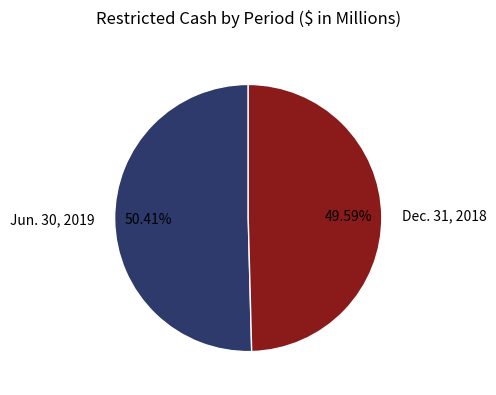

To the nearest percent, what is the difference between the largest and smallest slice percentages?

1%